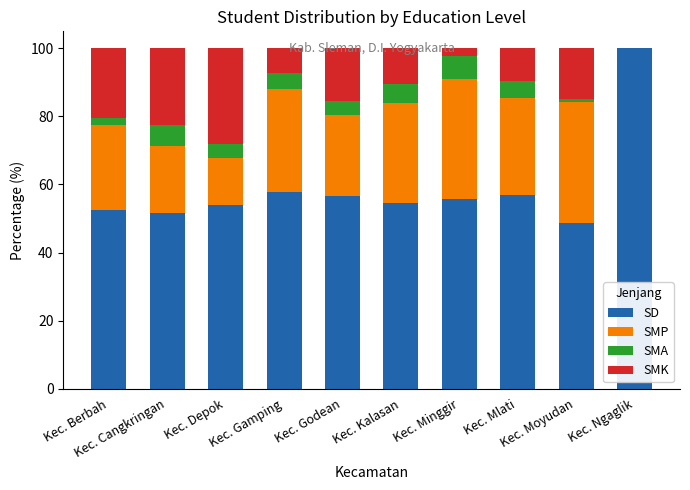

What is the maximum value for SD?

100.0